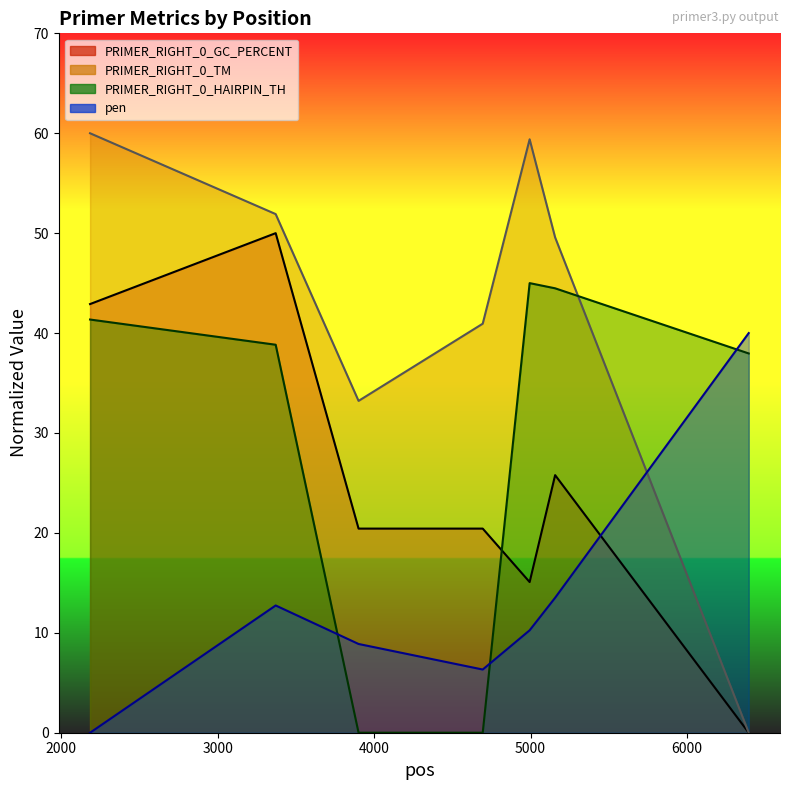

Count the number of data series in this chart.

4